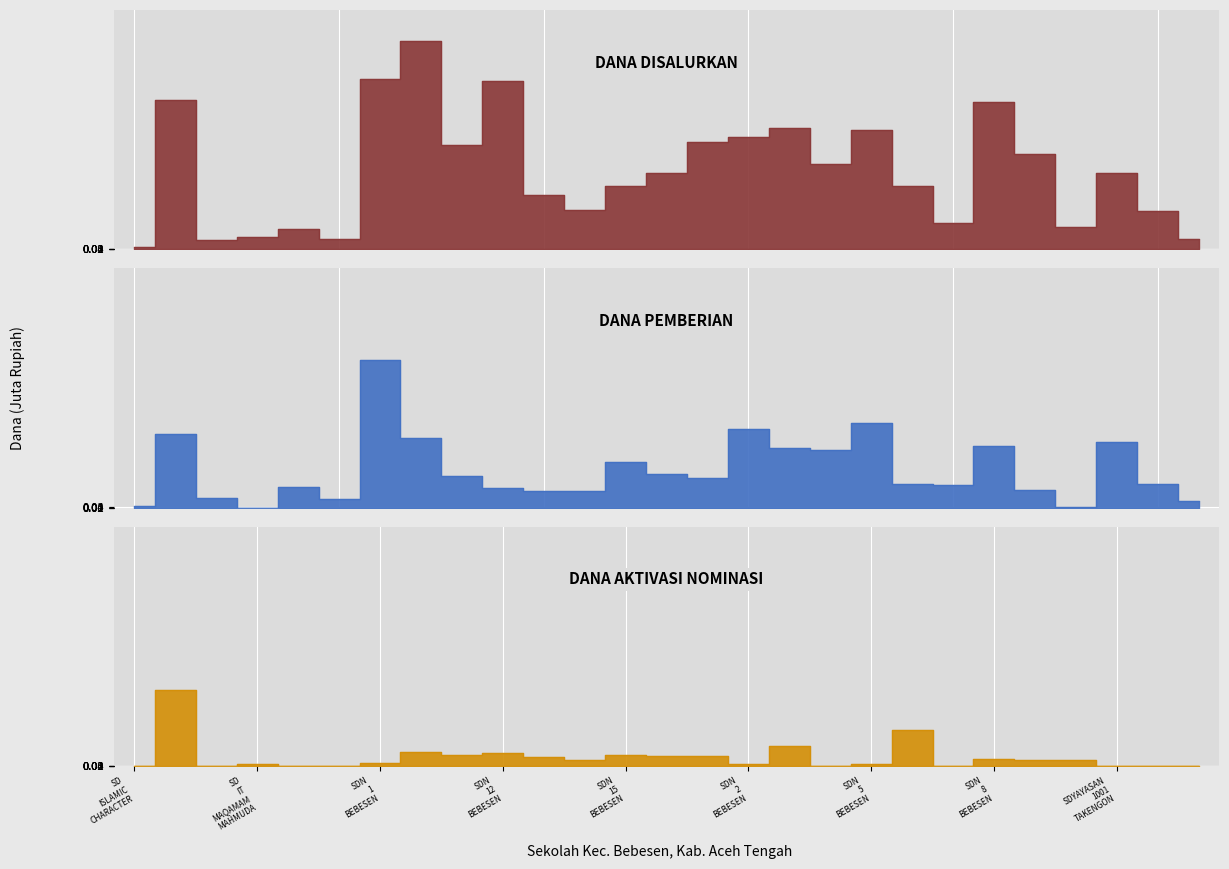

What is the sum of the Dana Pemberian values at 10 and SDN
8
BEBESEN?

18.9